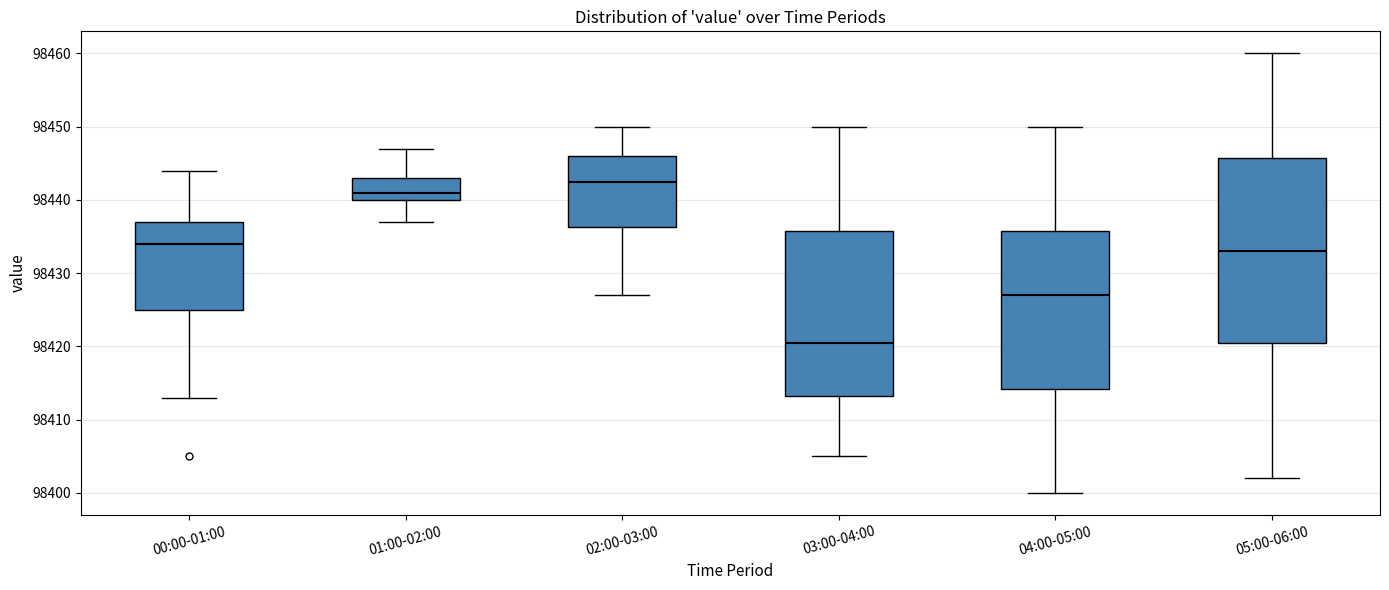

Which box has the highest median line?

02:00-03:00